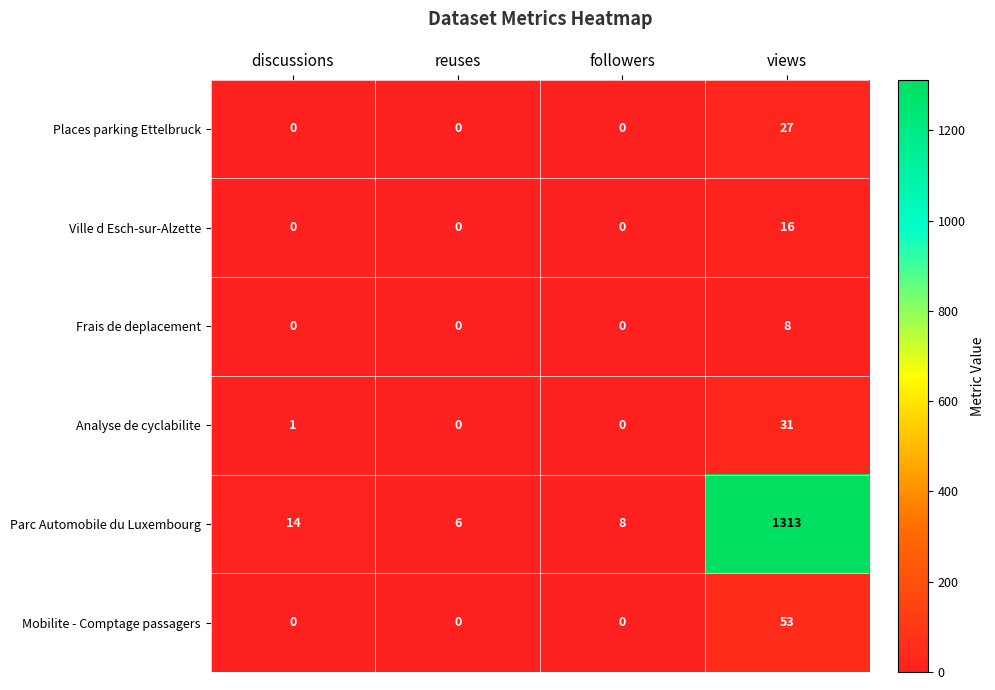

What is the average value of the Ville d Esch-sur-Alzette series?

4